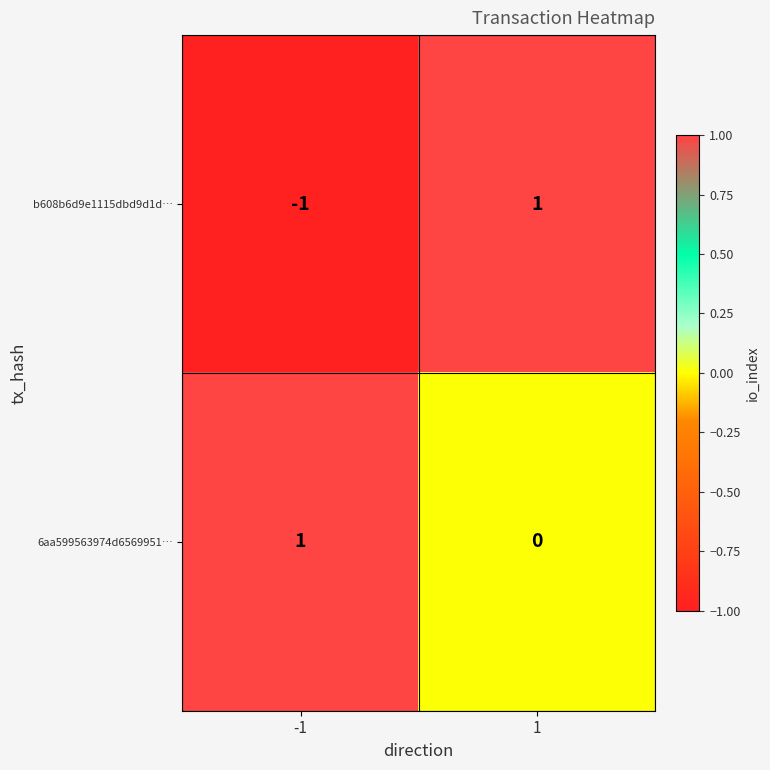

What is the difference between the highest and lowest values at 1?

1